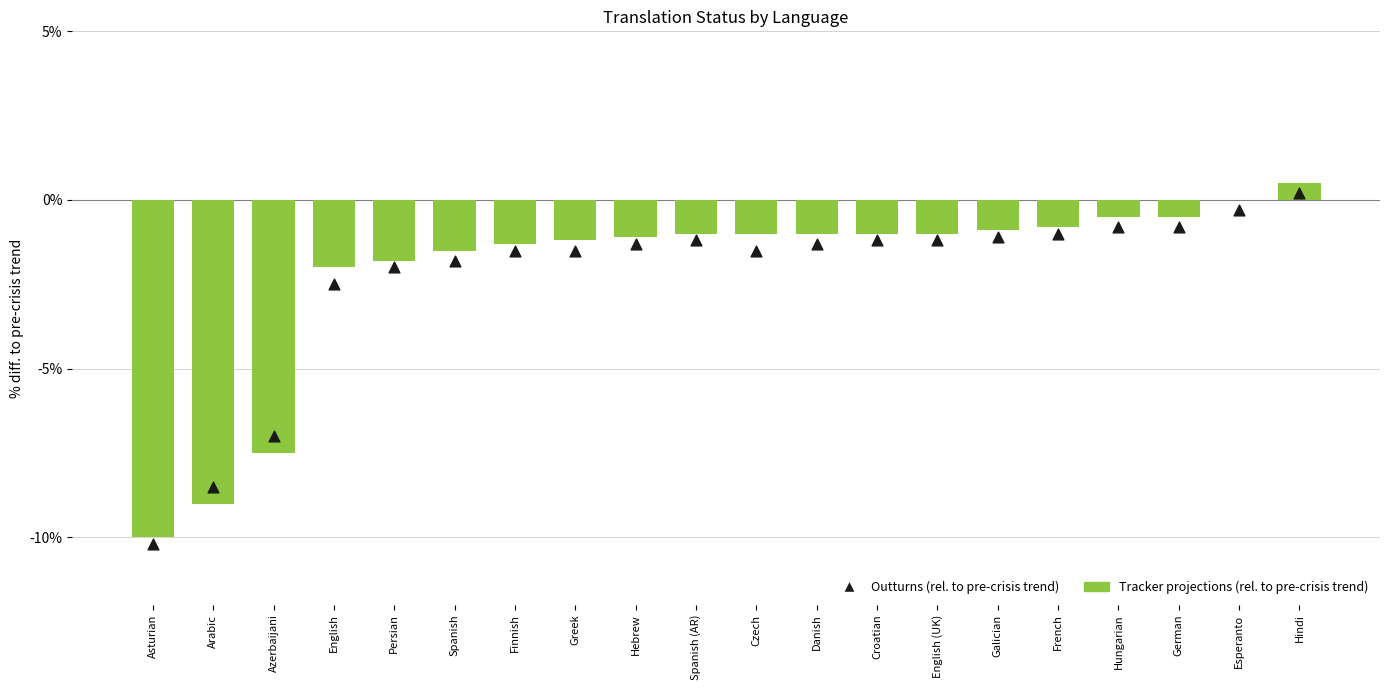

Which series reaches the minimum Y coordinate?

Outturns (rel. to pre-crisis trend)